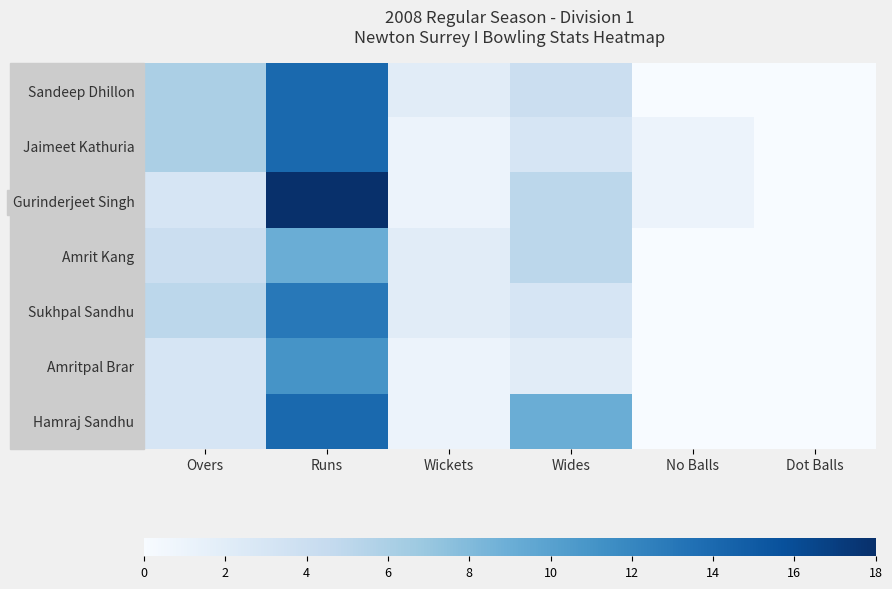

Which series changed the most between Wides and Dot Balls?

Hamraj Sandhu